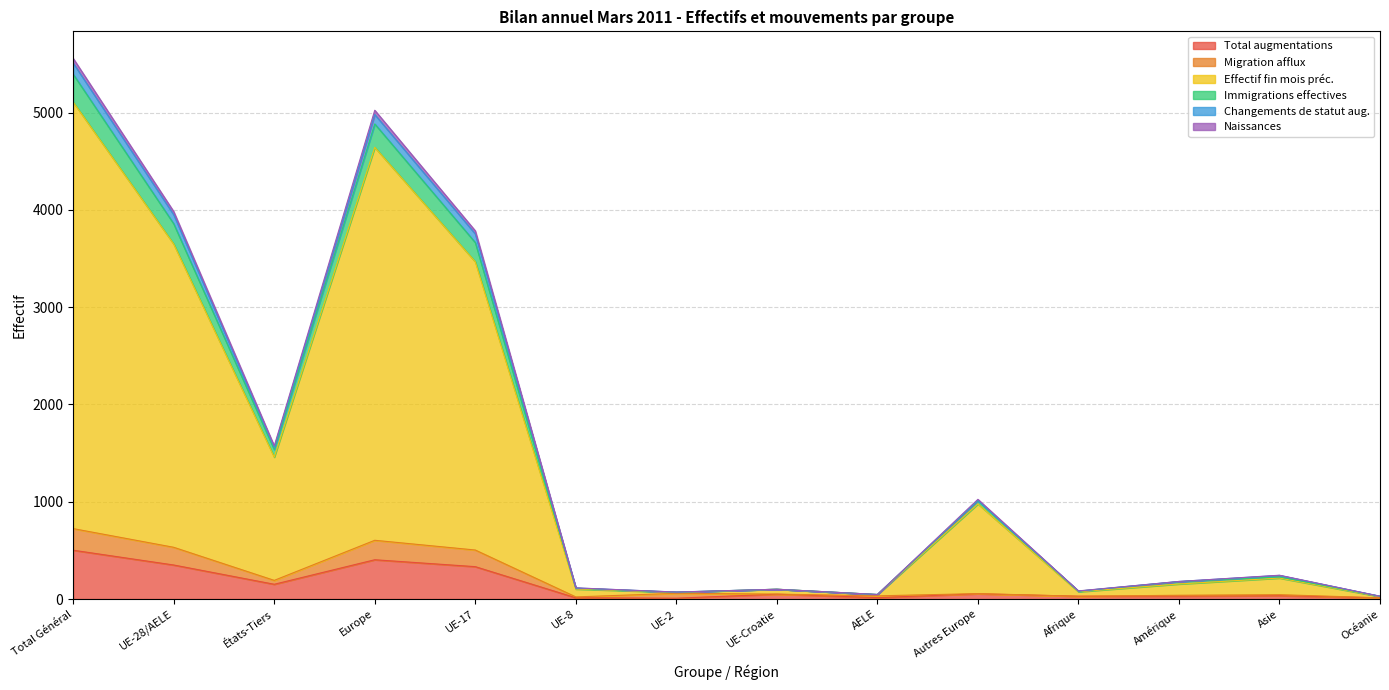

Which has a higher value, Afrique or Europe?

Europe